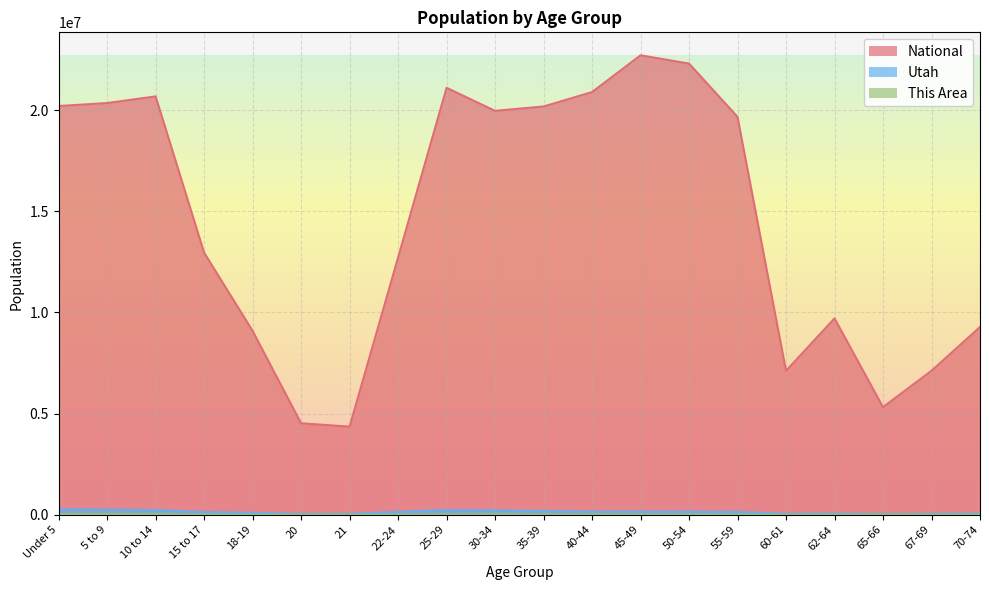

What is the minimum value for This Area?

1989